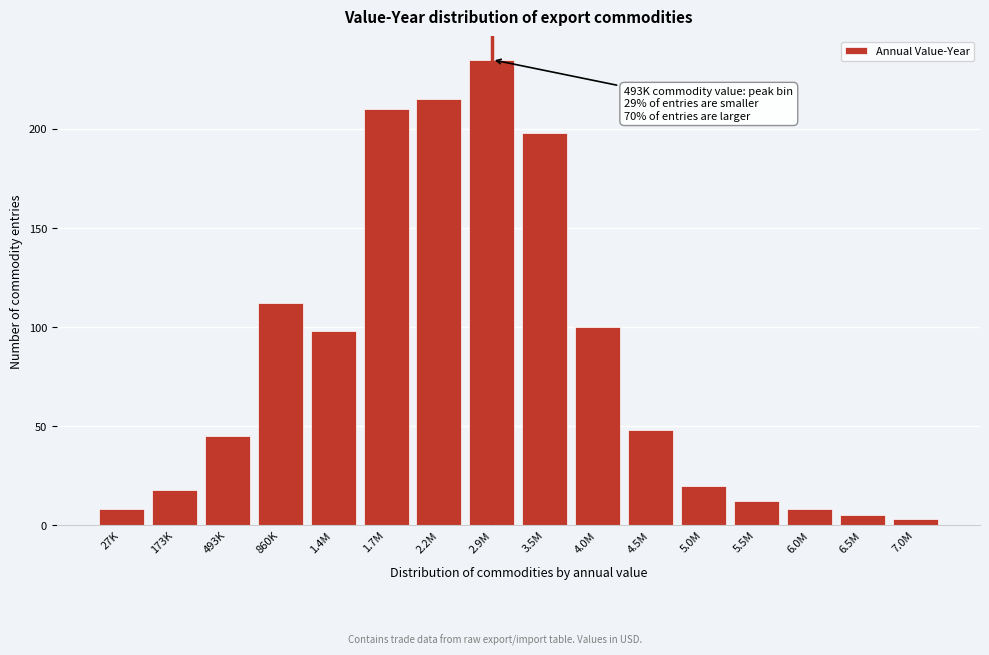

Reading left to right, transcribe all the data shown in this chart.

27K=8	173K=18	493K=45	860K=112	1.4M=98	1.7M=210	2.2M=215	2.9M=235	3.5M=198	4.0M=100	4.5M=48	5.0M=20	5.5M=12	6.0M=8	6.5M=5	7.0M=3